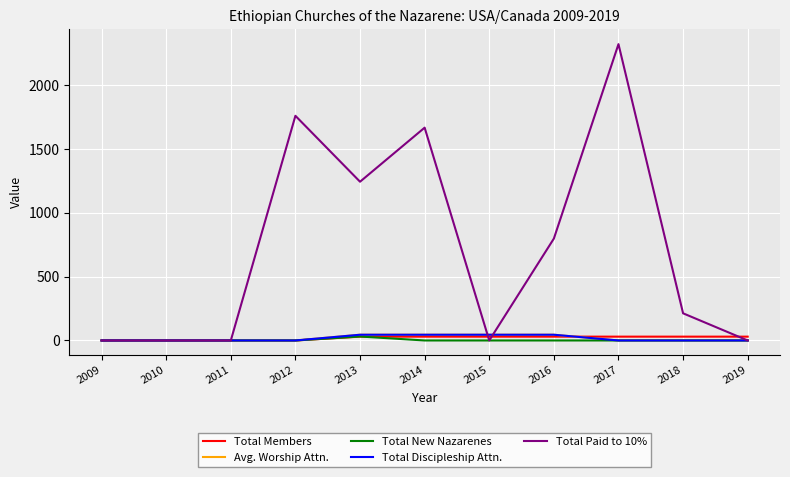

How many intersections are there between Total New Nazarenes and Total Members?

1